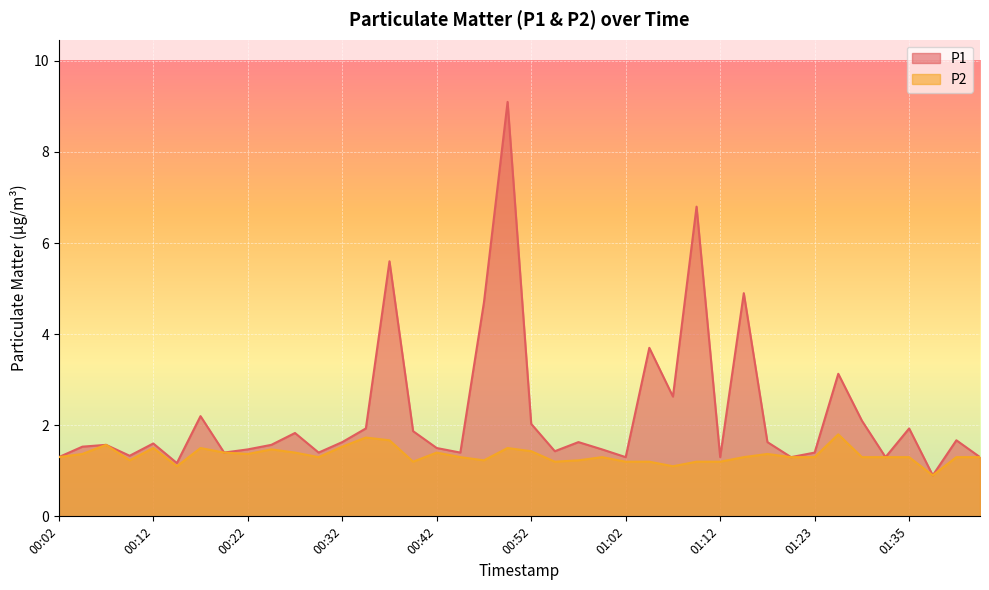

Where is P1 nearest to the value 5?

01:15